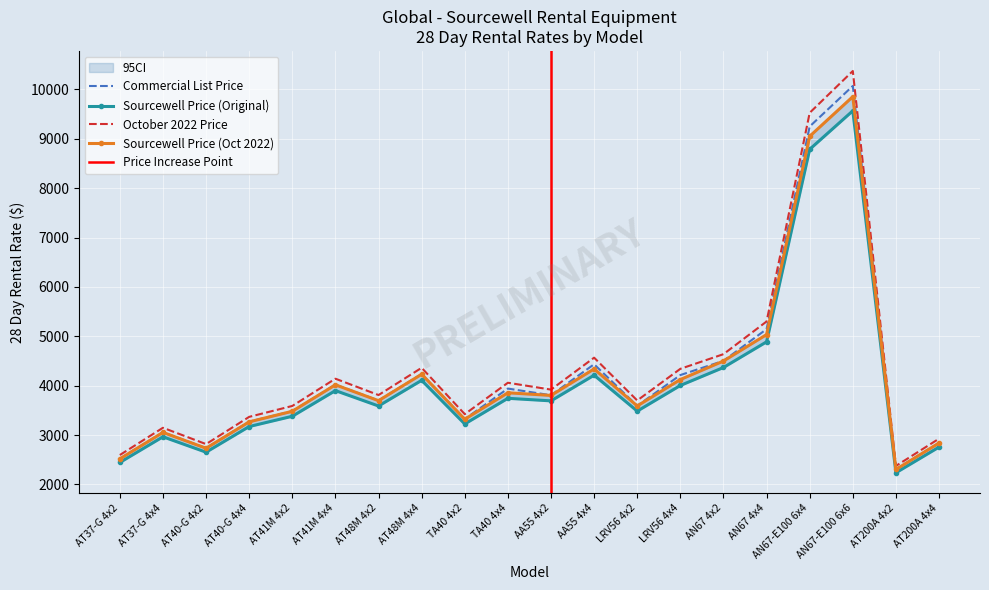

Count the number of categories in the chart.

20